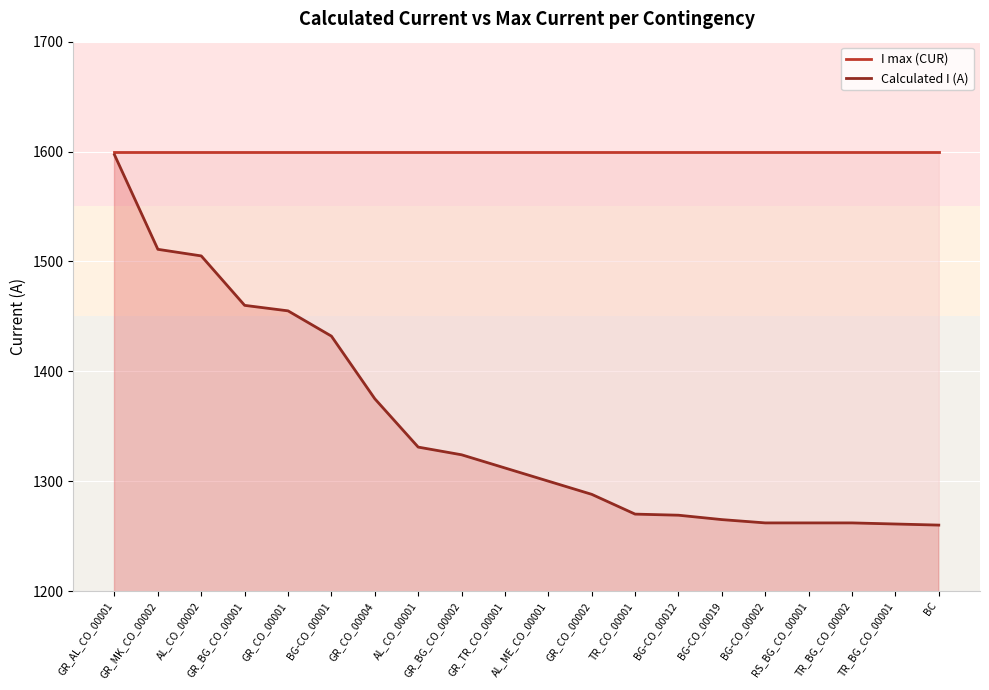

What is the average value of the I max (CUR) series?

1600